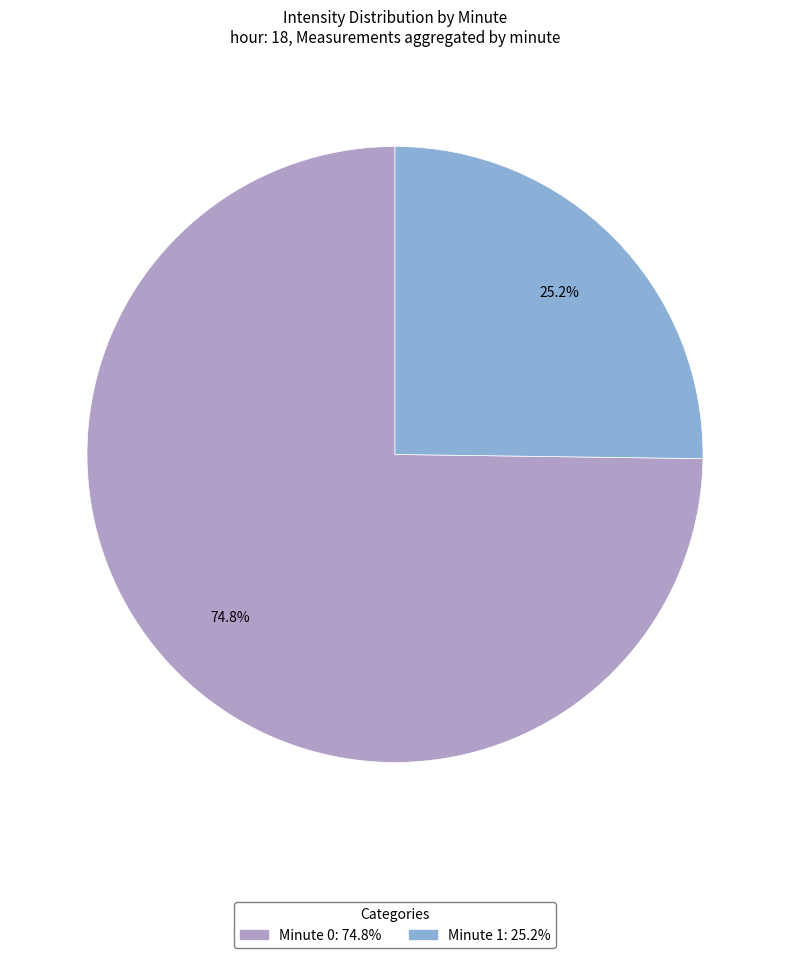

Count the number of slices in the pie.

2